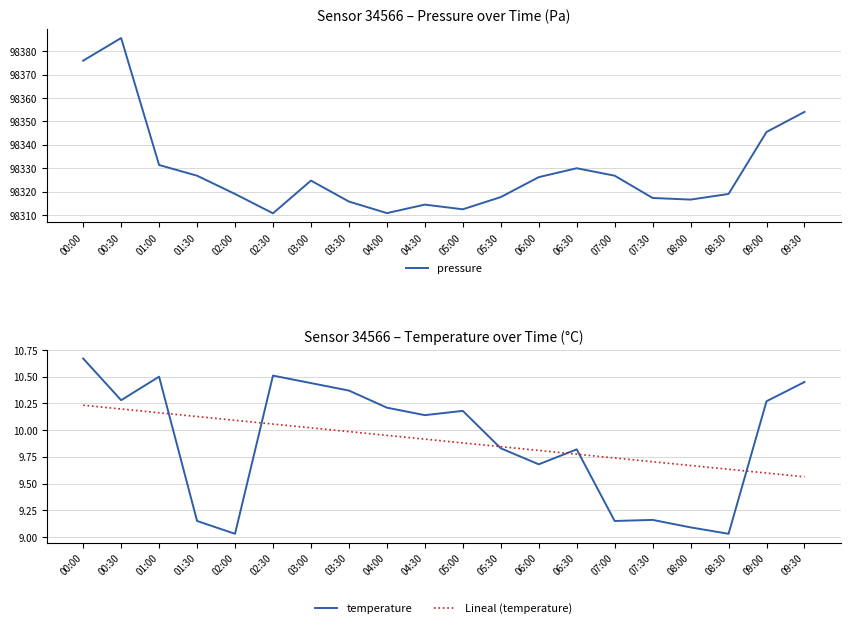

True or false: Lineal (temperature) and pressure intersect in this chart.

False